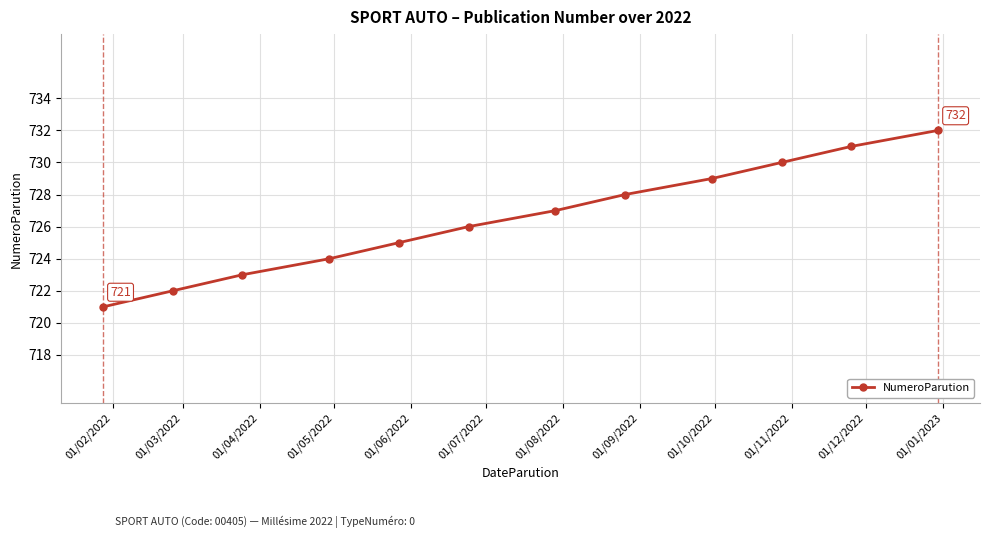

What is the difference between the maximum and minimum values?

11